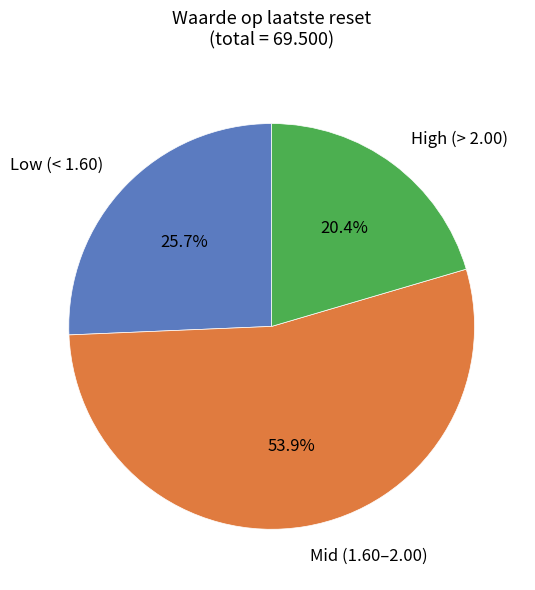

What is the largest slice in the pie chart?

Mid (1.60–2.00)